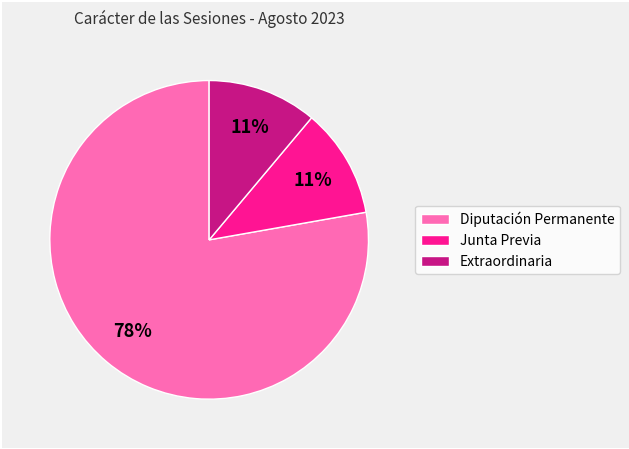

Is Diputación Permanente the majority of the pie?

Yes